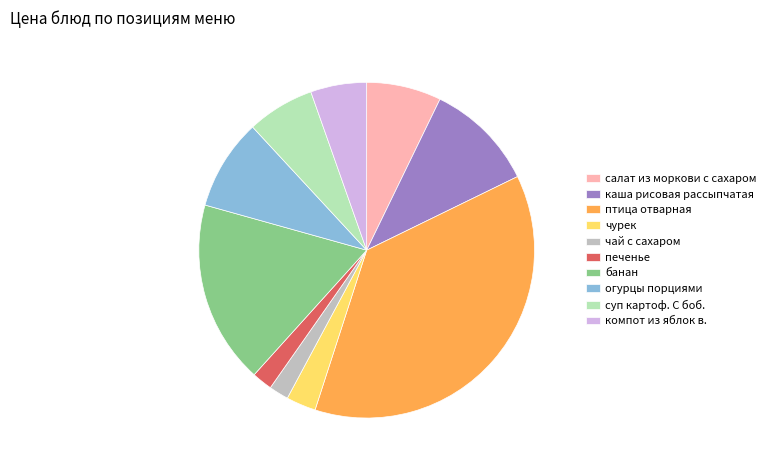

Does any single category account for the majority?

No